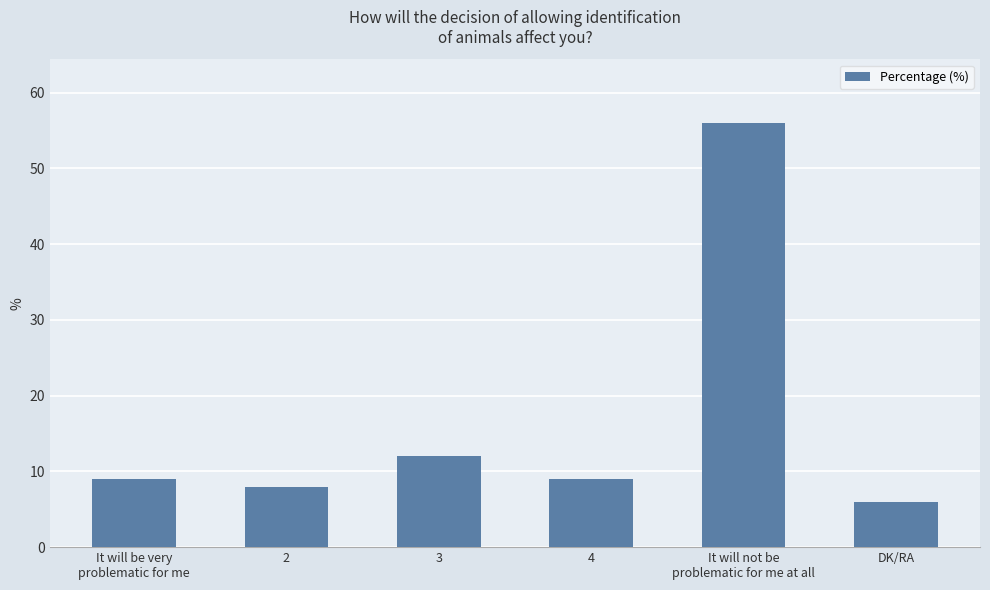

What is the change in value from It will not be
problematic for me at all to DK/RA?

-50